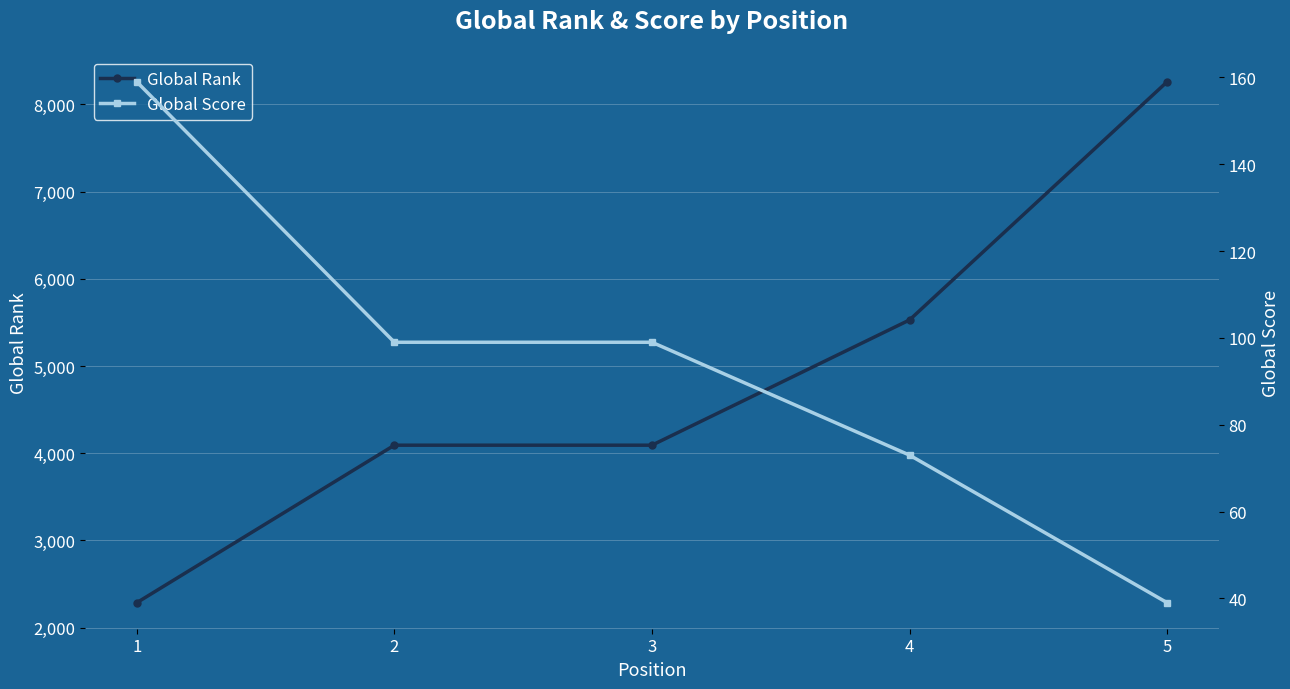

Rank the series by their maximum value, from highest to lowest.

Global Rank, Global Score